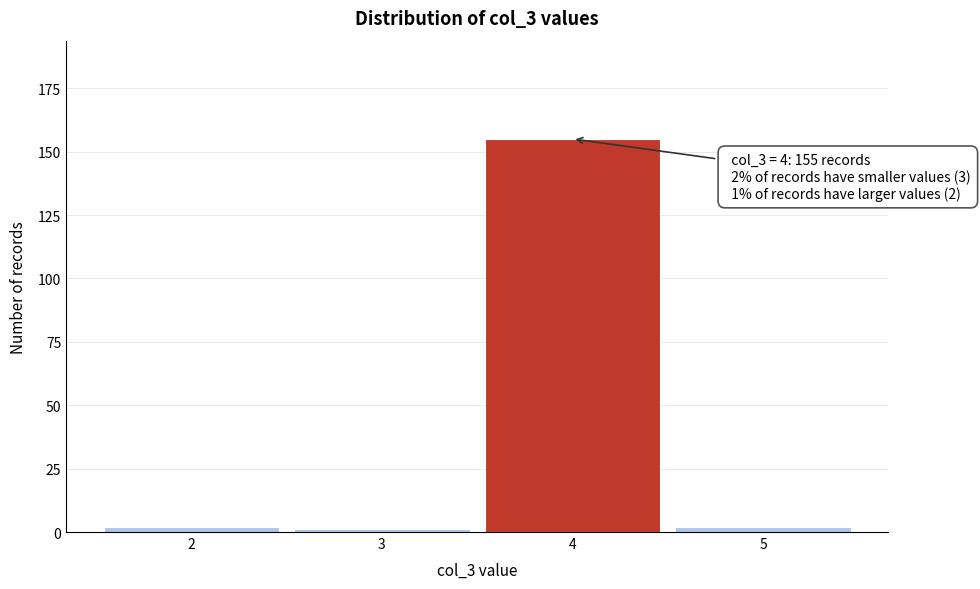

Over which range of the x-axis is the bar tallest?

3.5 to 4.5